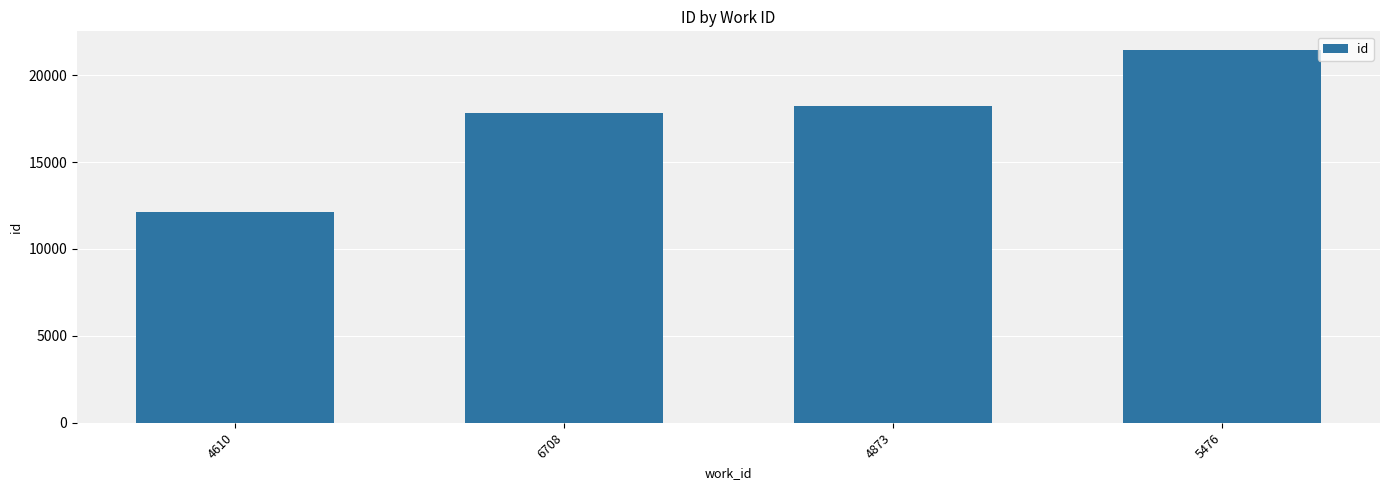

Reading left to right, transcribe all the data shown in this chart.

4610=12134	6708=17836	4873=18214	5476=21446